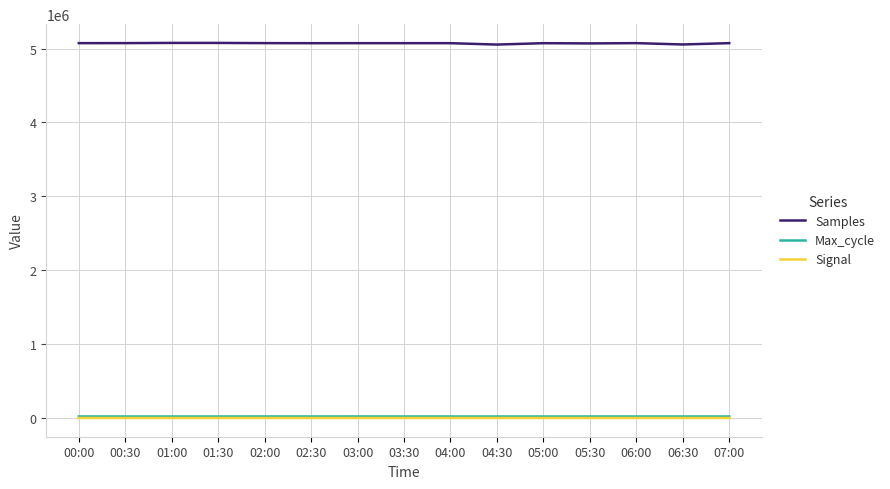

What is the difference between the highest and lowest values at 02:00?

5072958